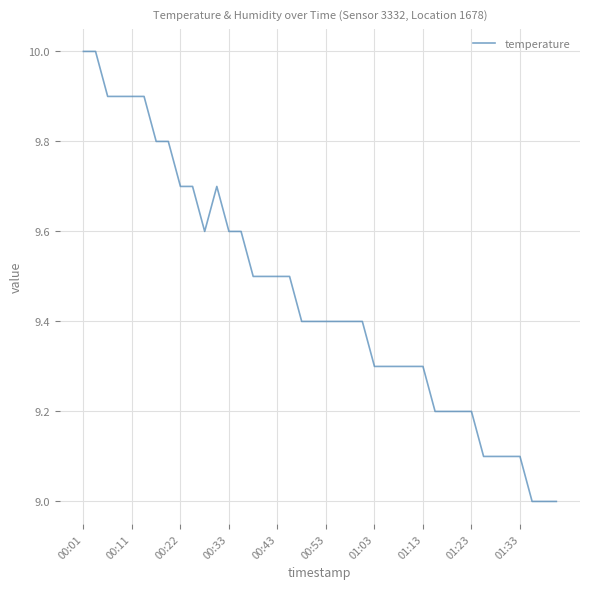

How many lines are shown in the chart?

1